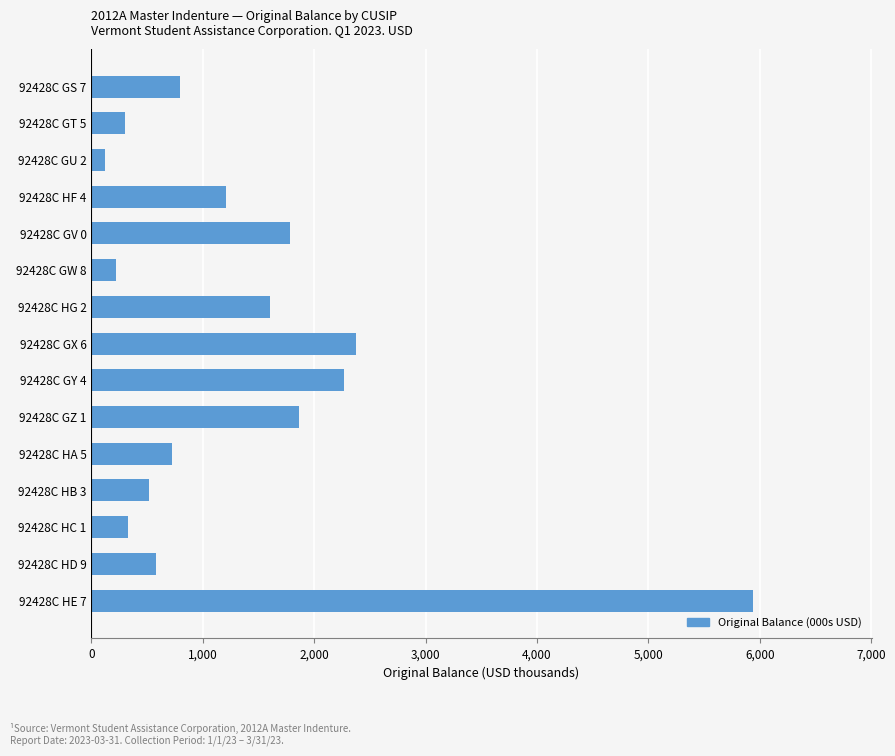

What is the label of the 7th bar from the top?

92428C HG 2